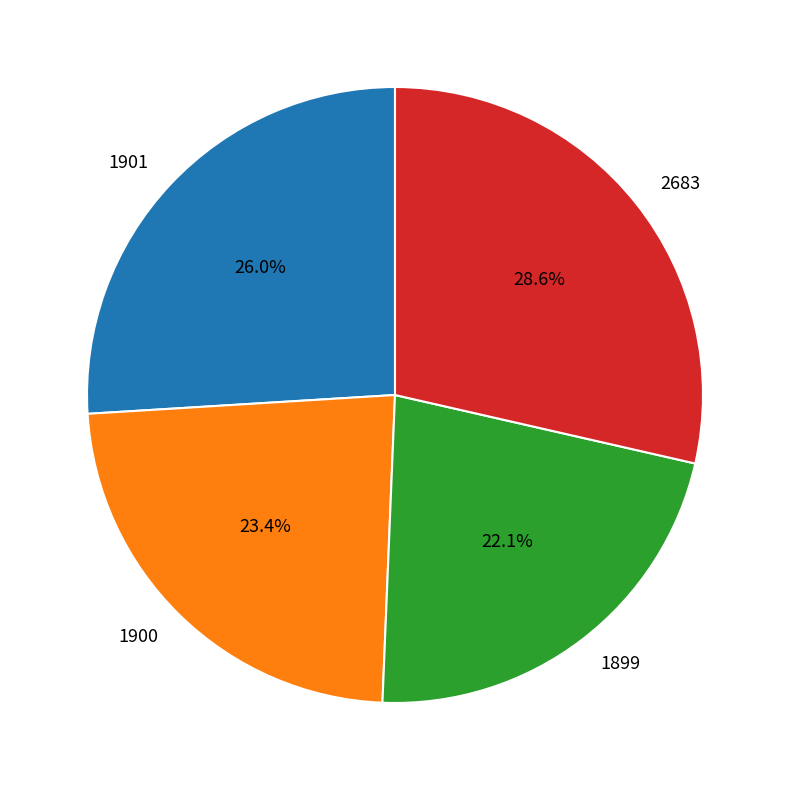

What percentage is the 1900 slice, to the nearest percent?

23%